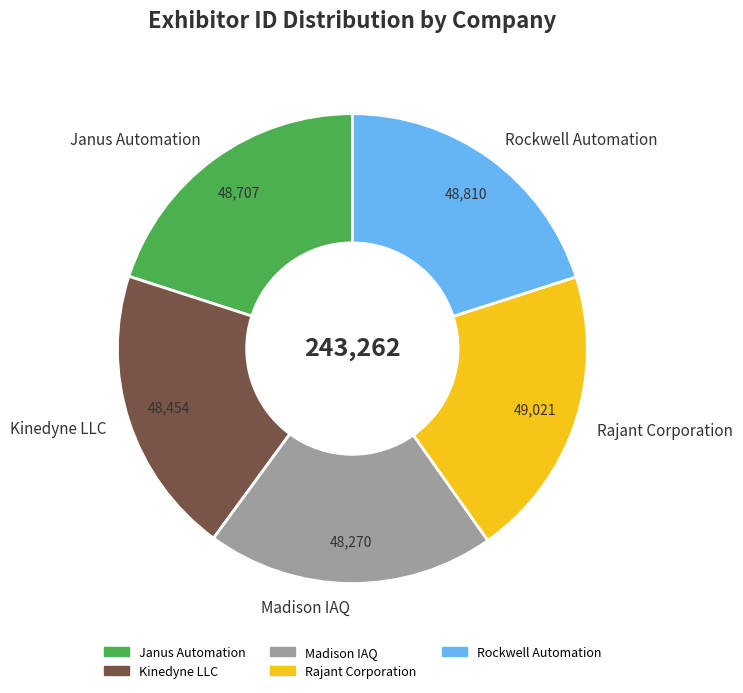

Does Kinedyne LLC represent more than half of the total?

No